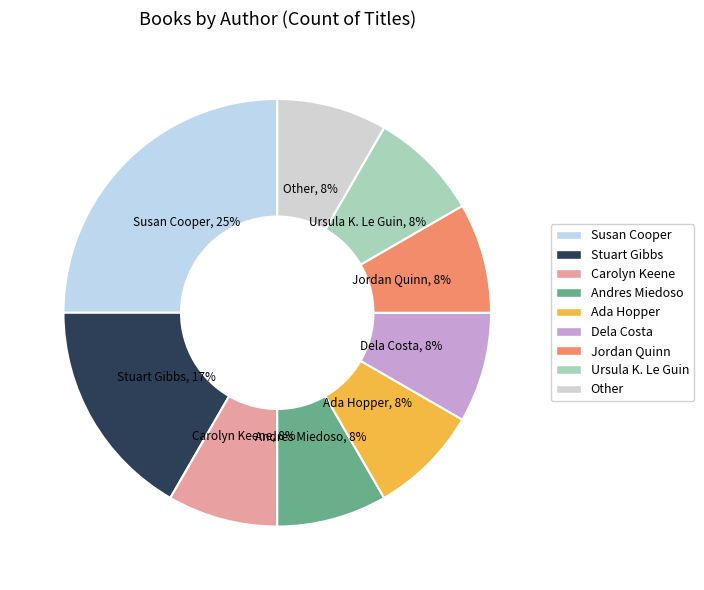

Is there a majority slice in this chart?

No